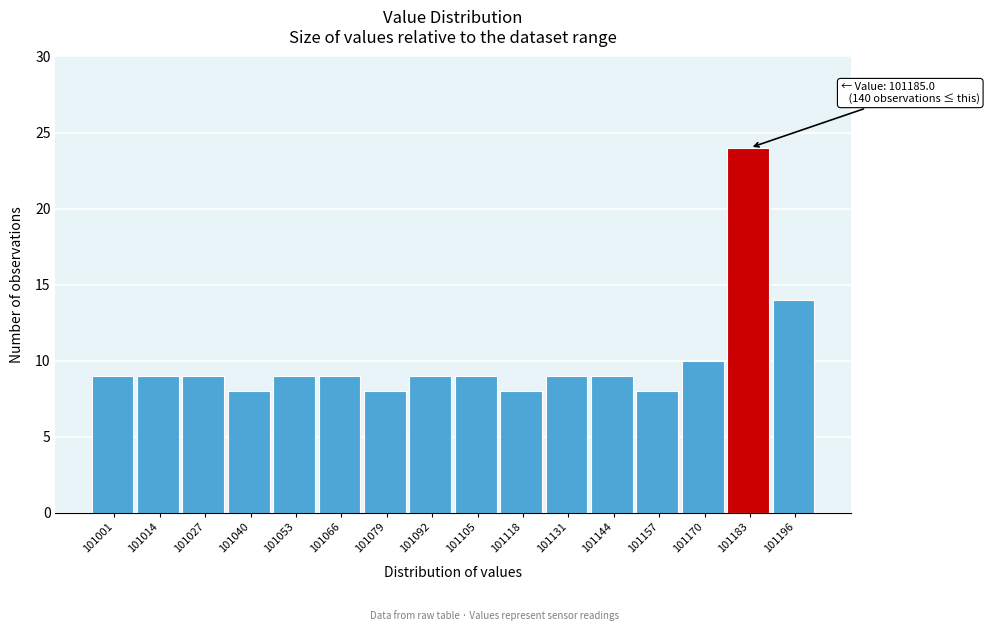

Which range on the x-axis has the tallest bar?

101176 to 101190